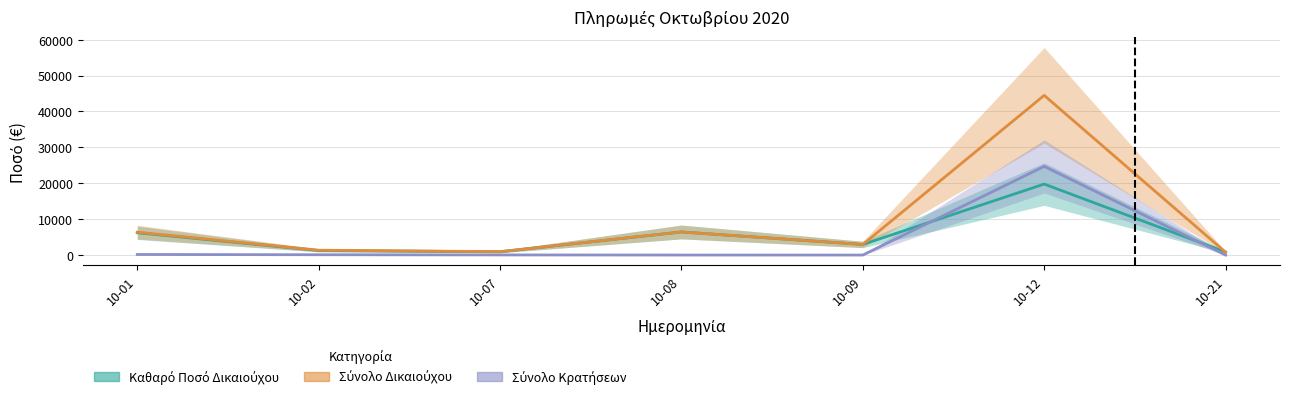

The Σύνολο Κρατήσεων series shows 0.0 at 10-21. True or false?

True